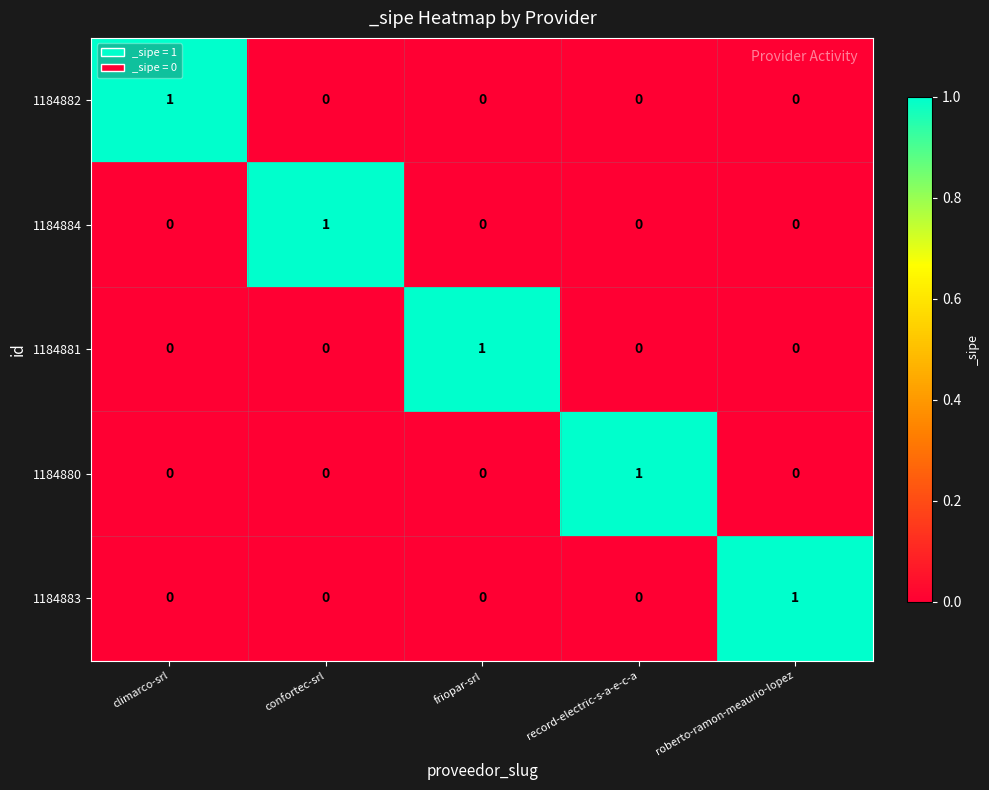

Is it true that 1184881 equals 0 at climarco-srl?

True